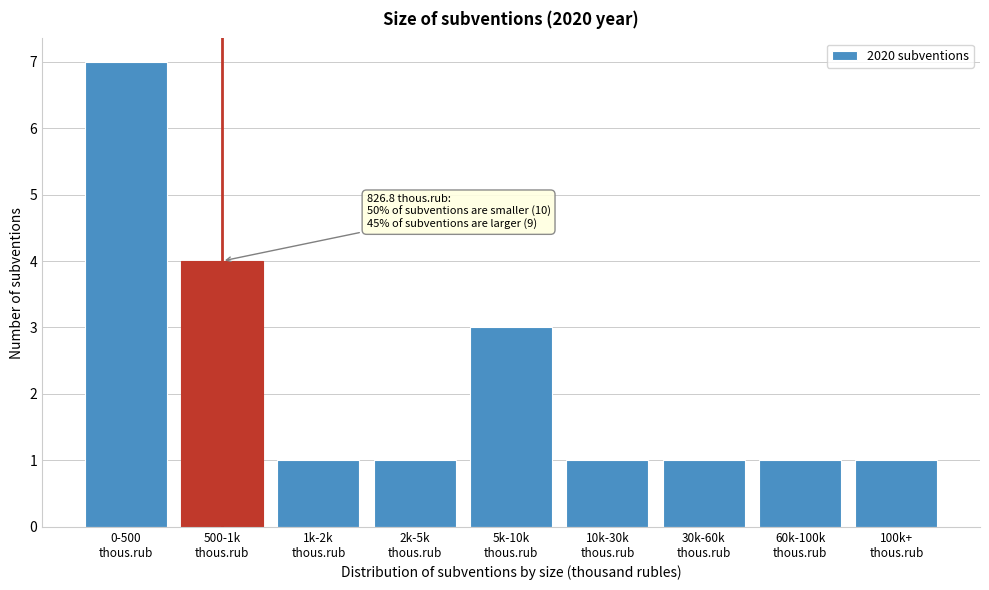

Reading left to right, transcribe all the data shown in this chart.

7	4	1	1	3	1	1	1	1